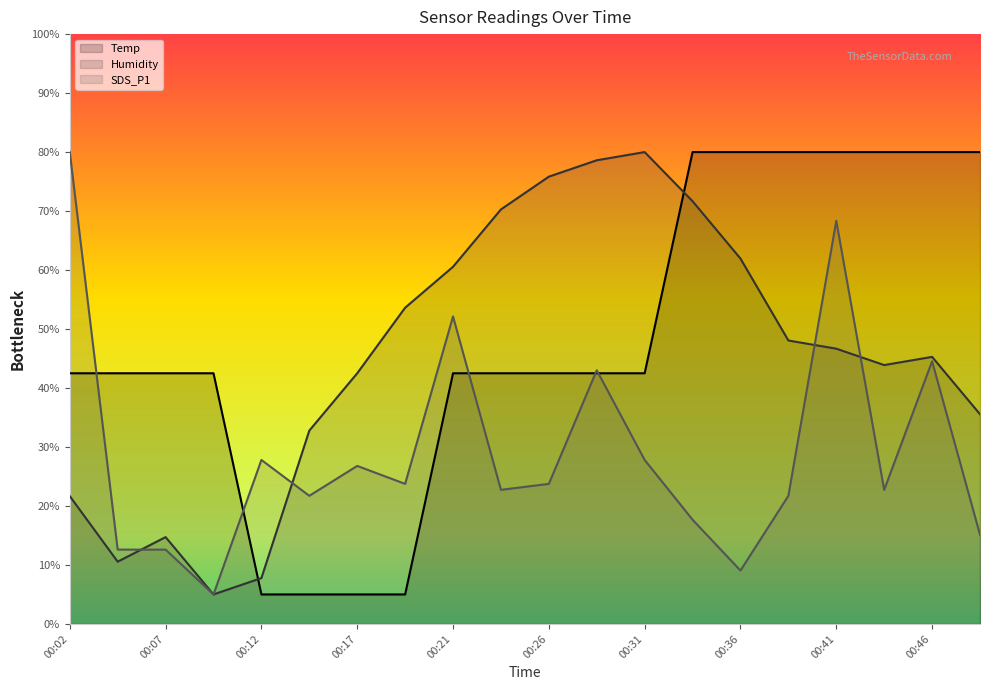

How many lines are shown in the chart?

3